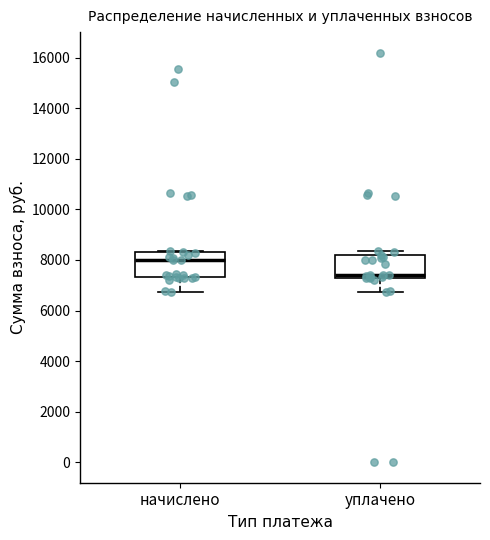

Reading left to right, read every box against the y-axis: the position of its median line, the range the box covers, and the ends of its whiskers. The values are not printed on the chart, so give them approximately, as read against the axis.

начислено: median 8000, box 7400 to 8400, whiskers 6800 to 8400
уплачено: median 7400 (just above the box's lower edge), box 7400 to 8200, whiskers 6800 to 8400